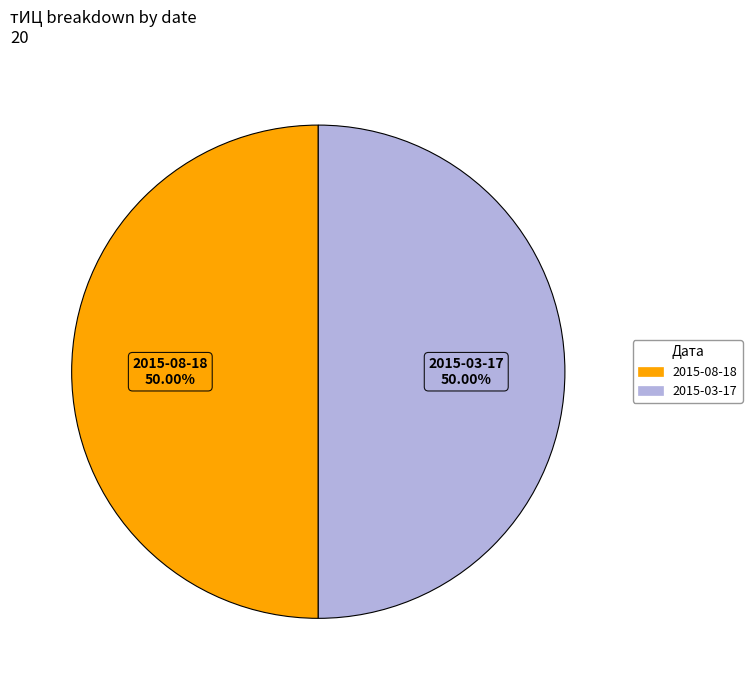

Which category has the biggest portion of the pie?

2015-08-18